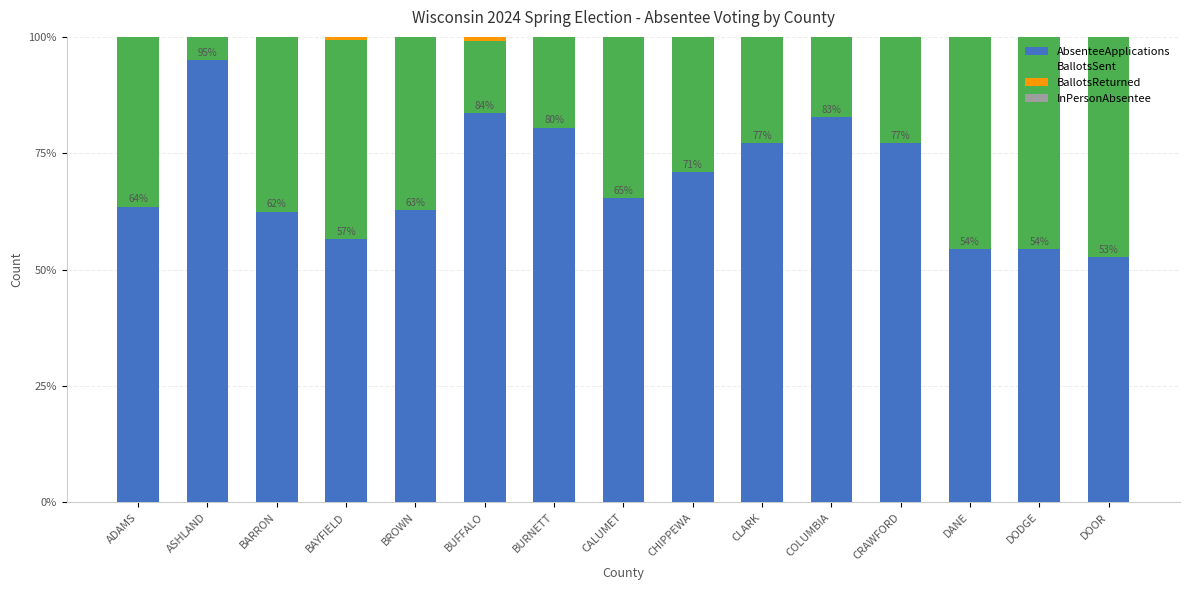

What is the total value across all series at BURNETT?

100.0